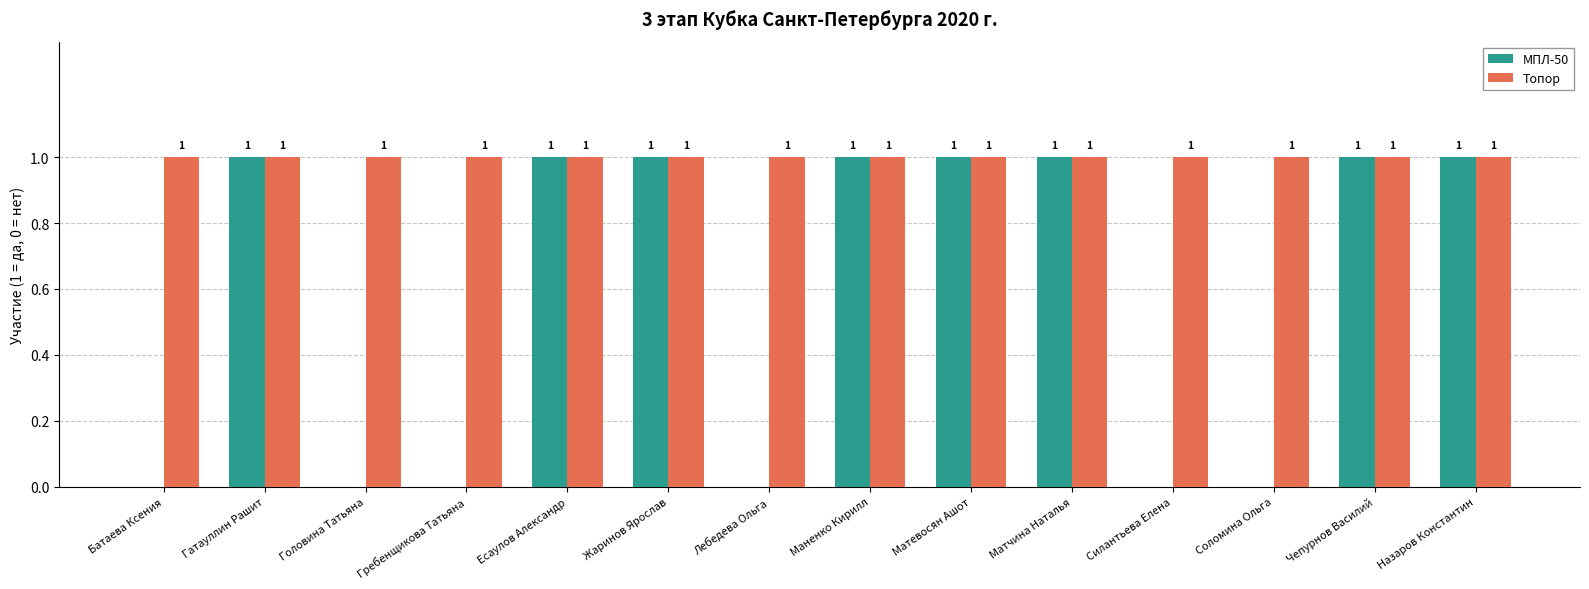

Reading left to right, extract all data points from this chart.

МПЛ-50: Батаева Ксения=0	Гатауллин Рашит=1	Головина Татьяна=0	Гребенщикова Татьяна=0	Есаулов Александр=1	Жаринов Ярослав=1	Лебедева Ольга=0	Маненко Кирилл=1	Матевосян Ашот=1	Матчина Наталья=1	Силантьева Елена=0	Соломина Ольга=0	Чепурнов Василий=1	Назаров Константин=1
Топор: Батаева Ксения=1	Гатауллин Рашит=1	Головина Татьяна=1	Гребенщикова Татьяна=1	Есаулов Александр=1	Жаринов Ярослав=1	Лебедева Ольга=1	Маненко Кирилл=1	Матевосян Ашот=1	Матчина Наталья=1	Силантьева Елена=1	Соломина Ольга=1	Чепурнов Василий=1	Назаров Константин=1